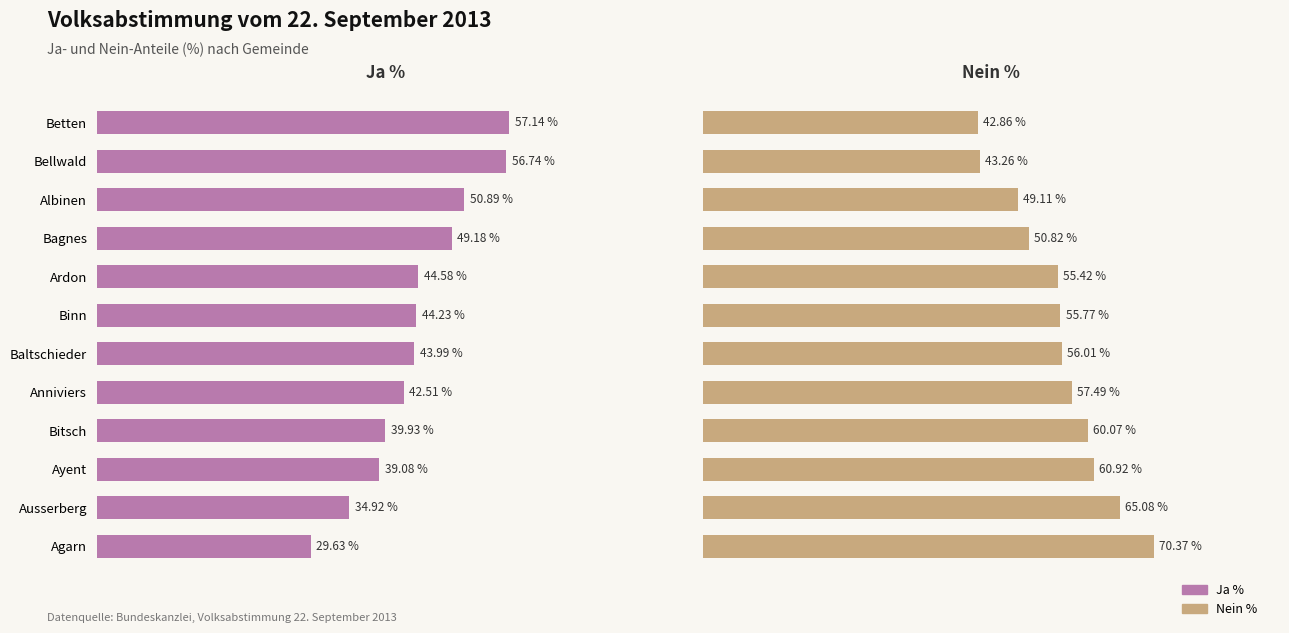

List the series in order of their overall mean, lowest first.

Ja %, Nein %